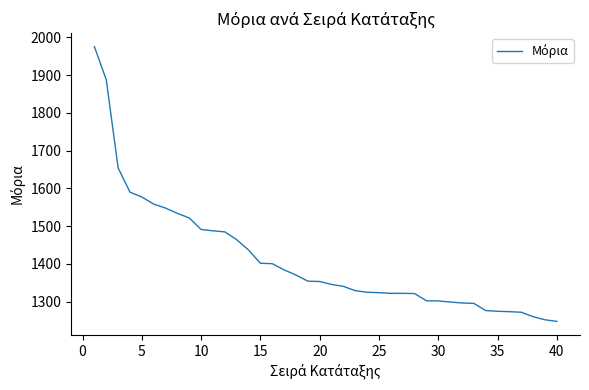

What is the difference between the maximum and minimum values?

727.9